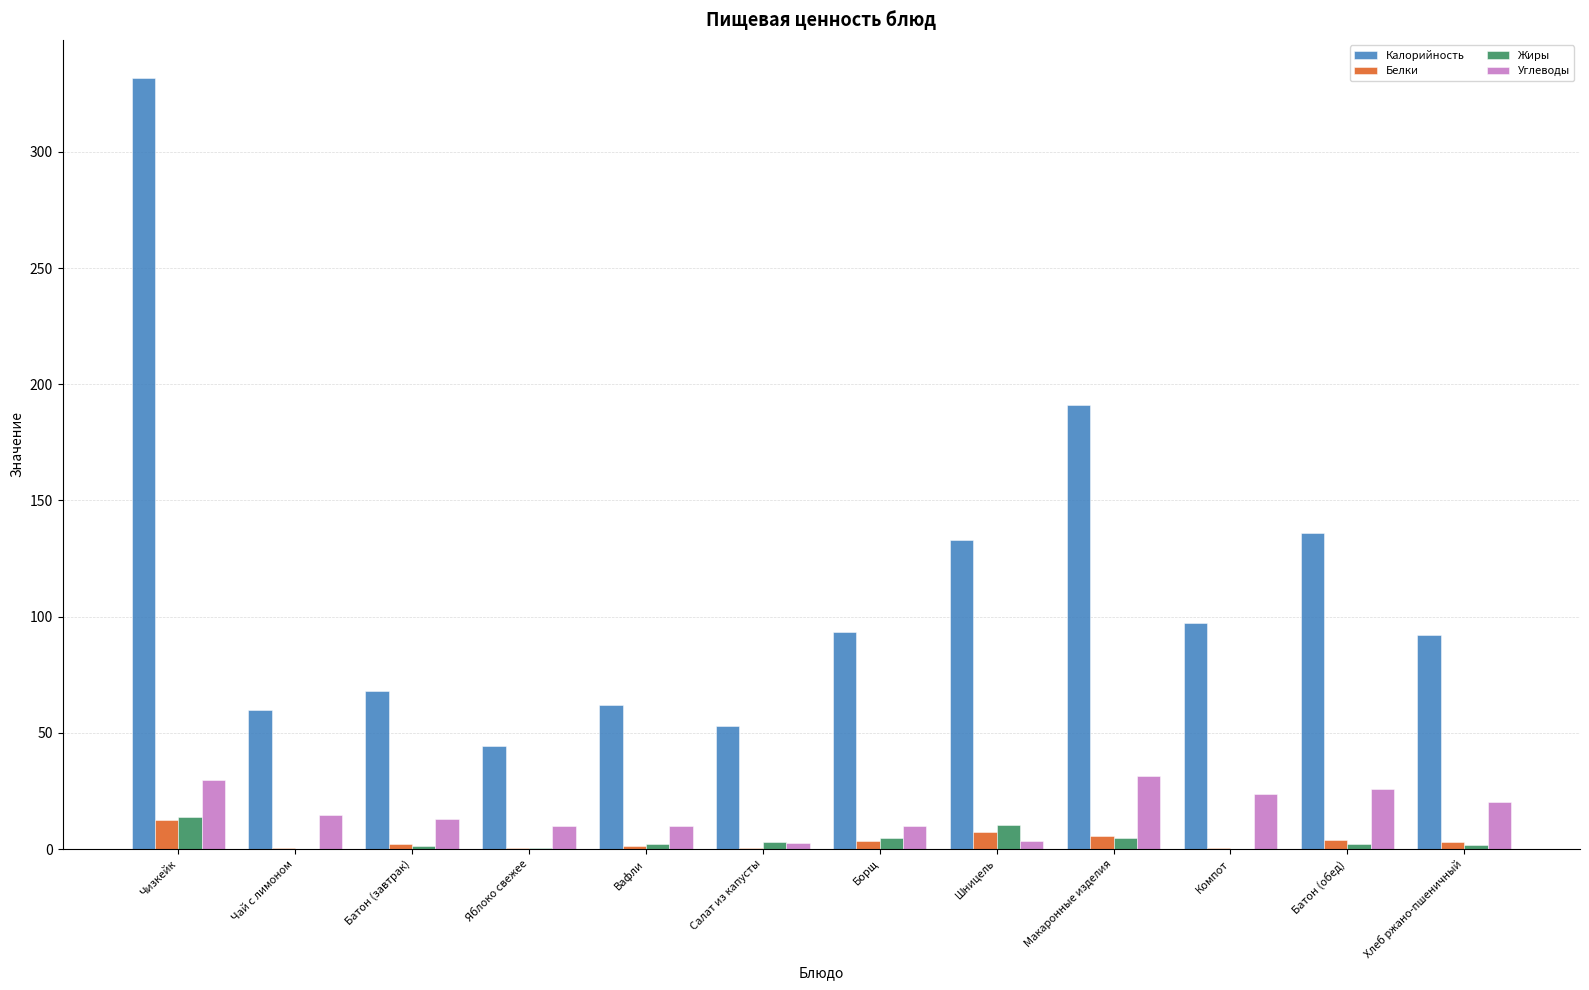

The Калорийность series shows 92.3 at Салат из капусты. True or false?

False